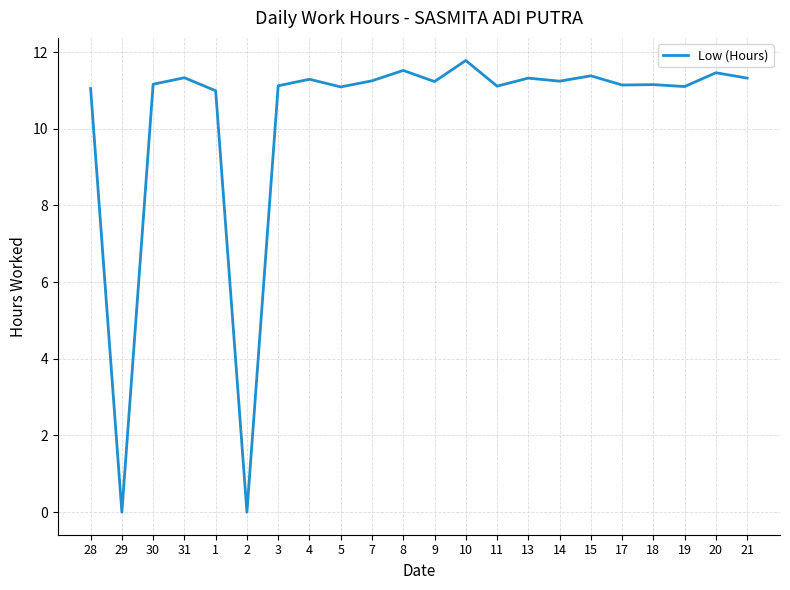

True or false: the data shows 11.1 at 28.

True